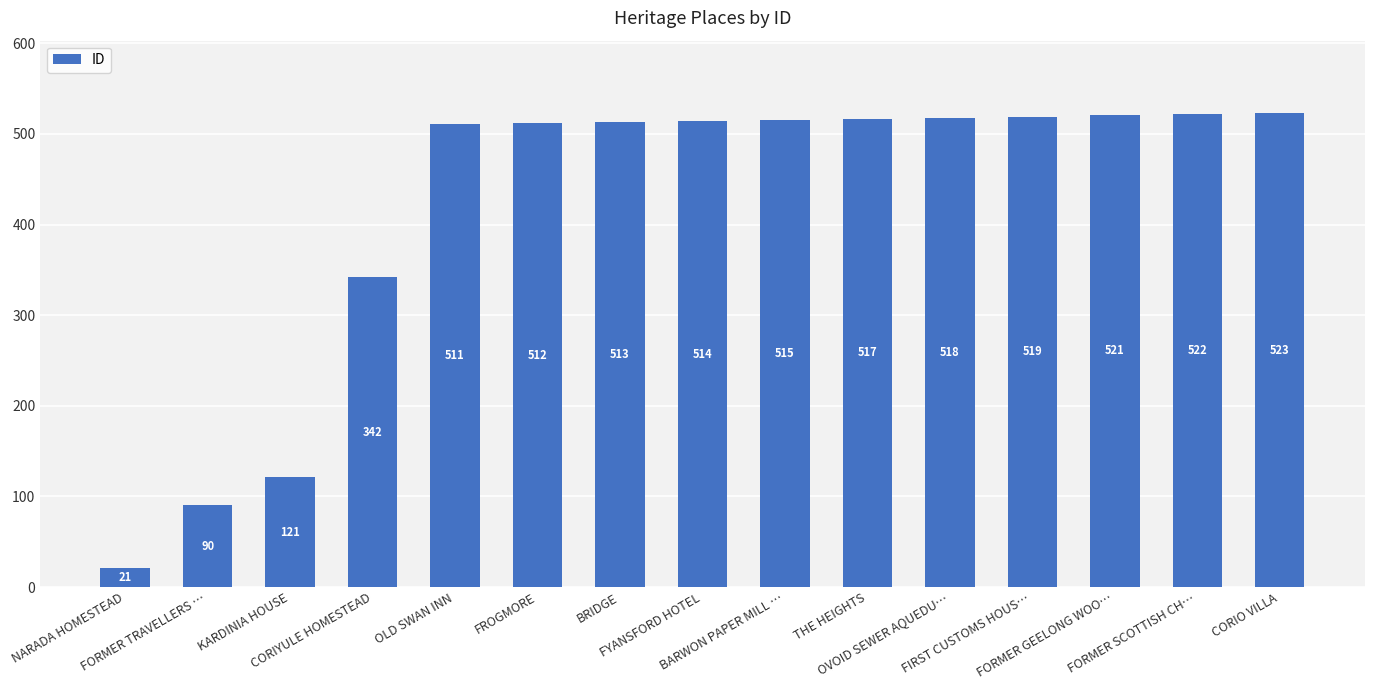

Reading right to left, what are all the values shown in this chart?

CORIO VILLA=523	FORMER SCOTTISH CH…=522	FORMER GEELONG WOO…=521	FIRST CUSTOMS HOUS…=519	OVOID SEWER AQUEDU…=518	THE HEIGHTS=517	BARWON PAPER MILL …=515	FYANSFORD HOTEL=514	BRIDGE=513	FROGMORE=512	OLD SWAN INN=511	CORIYULE HOMESTEAD=342	KARDINIA HOUSE=121	FORMER TRAVELLERS …=90	NARADA HOMESTEAD=21